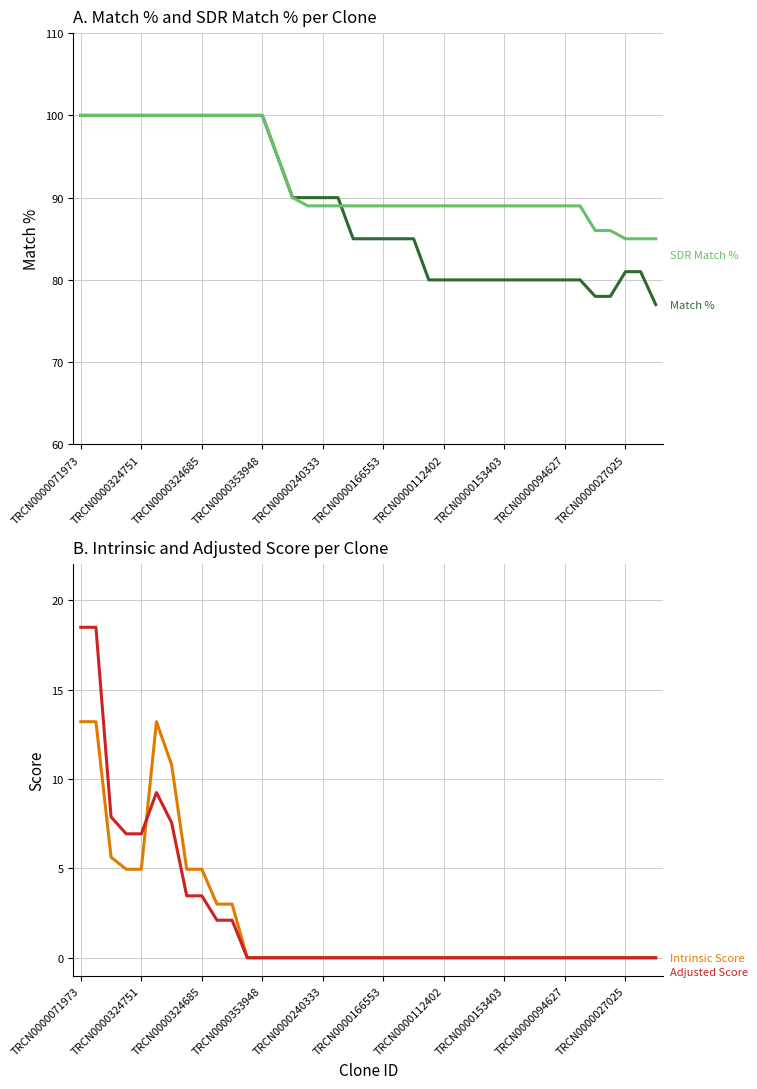

List the series in order of their peak value, lowest first.

Intrinsic Score, Adjusted Score, Match %, SDR Match %